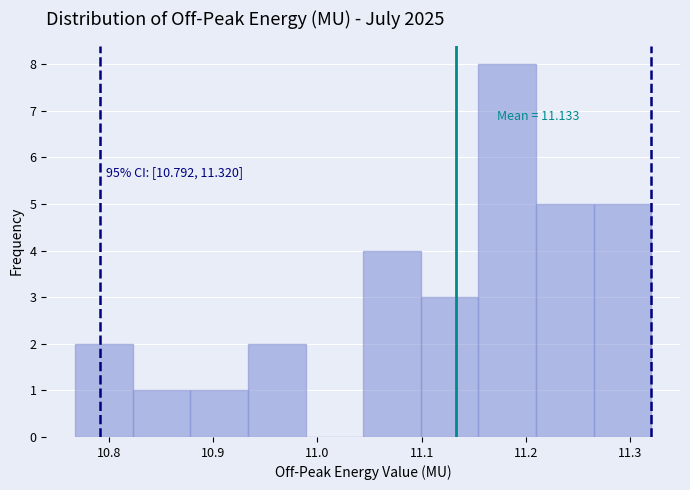

Over which range of the x-axis is the bar tallest?

11.15 to 11.21